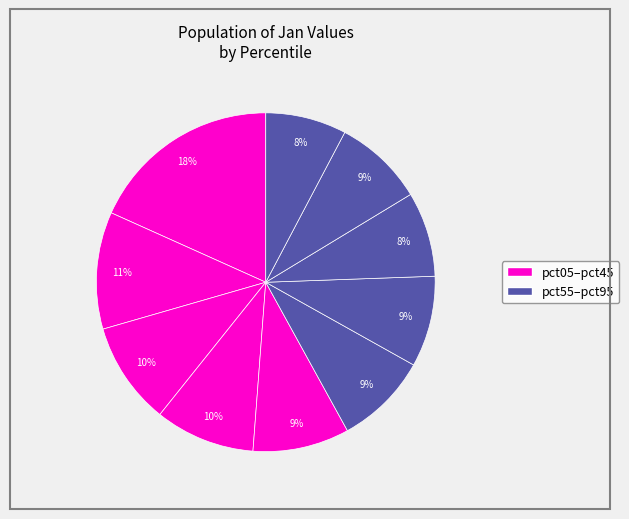

Does any single category account for the majority?

No